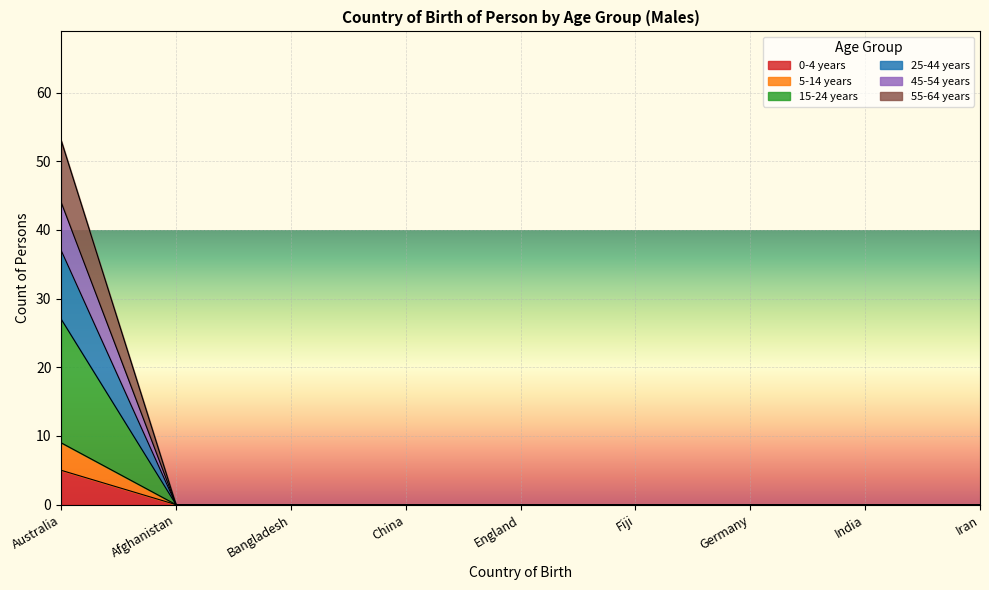

True or false: 45-54 years and 55-64 years intersect in this chart.

False